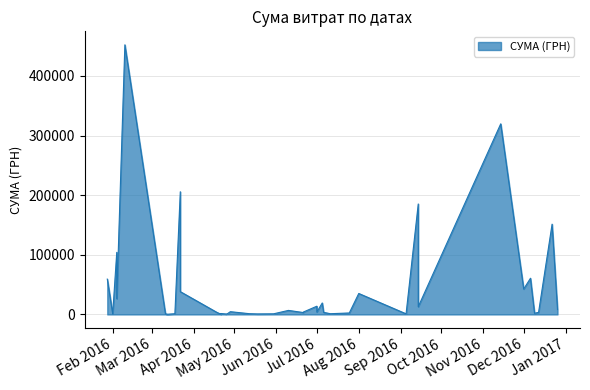

What is the change in value from 21.04.2016 to 18.03.2016?

+778.8